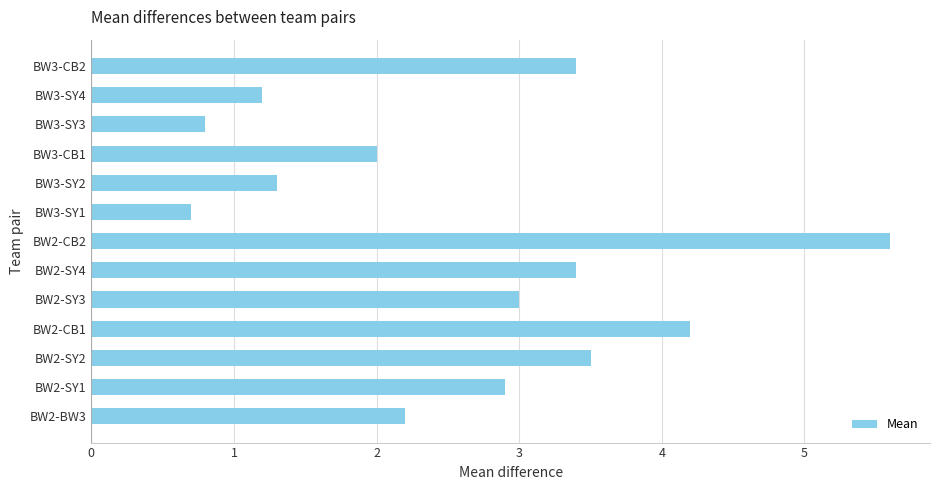

What is the difference between the maximum and second lowest values?

4.8